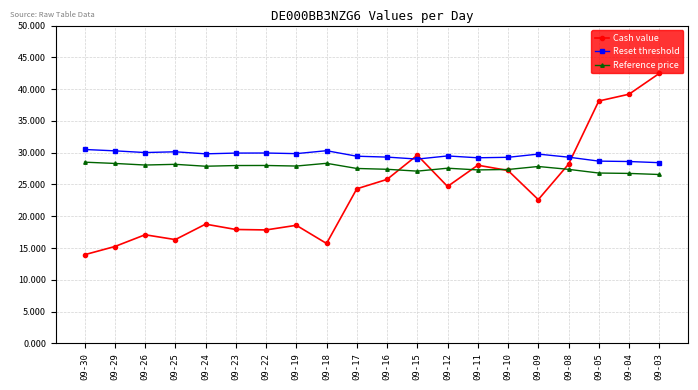

Where does the Reference price series first go above 27?

09-30